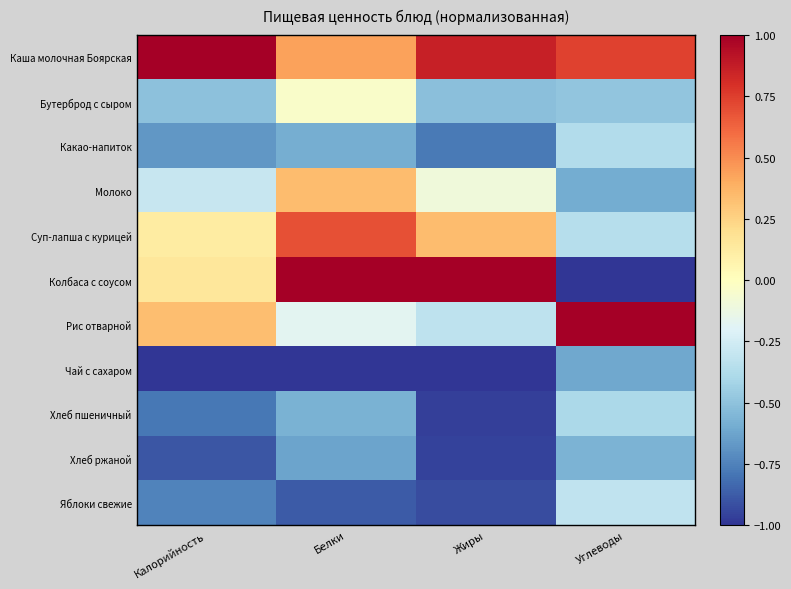

Which has a higher value, Калорийность or Белки?

Калорийность